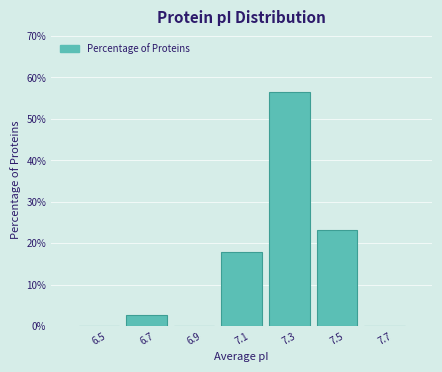

How tall is the bar that spans 7.0 to 7.2 on the x-axis? The values are not printed on the chart, so give them approximately, as read against the axis.

18